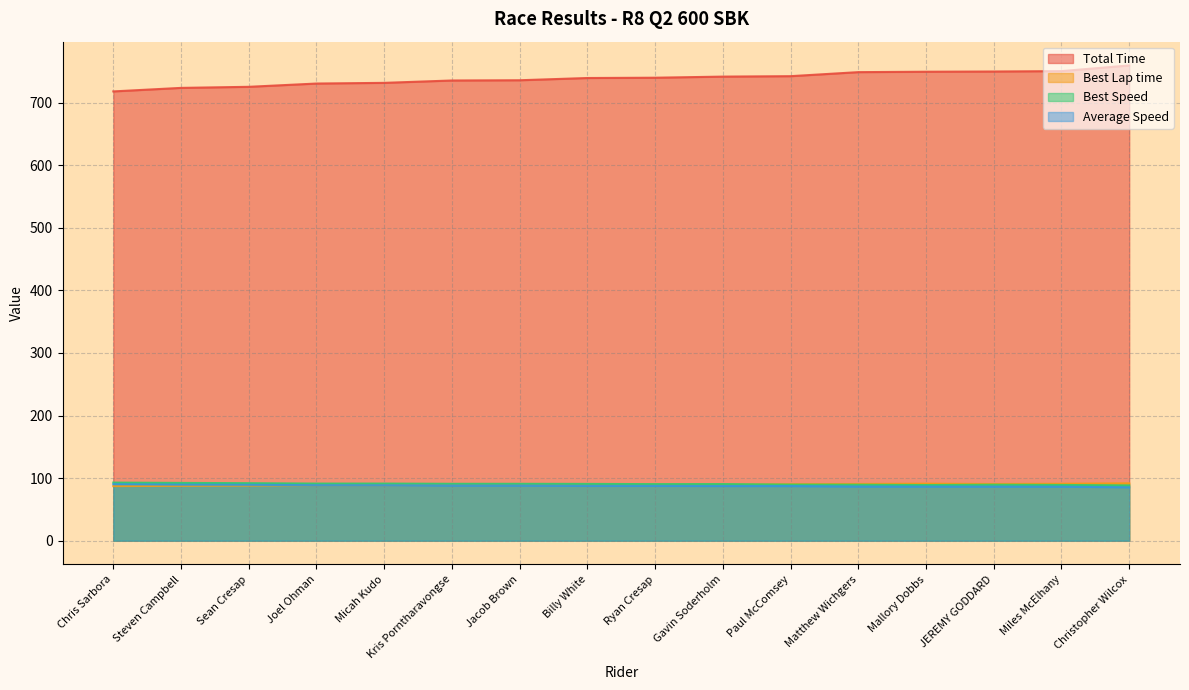

How many lines are shown in the chart?

4